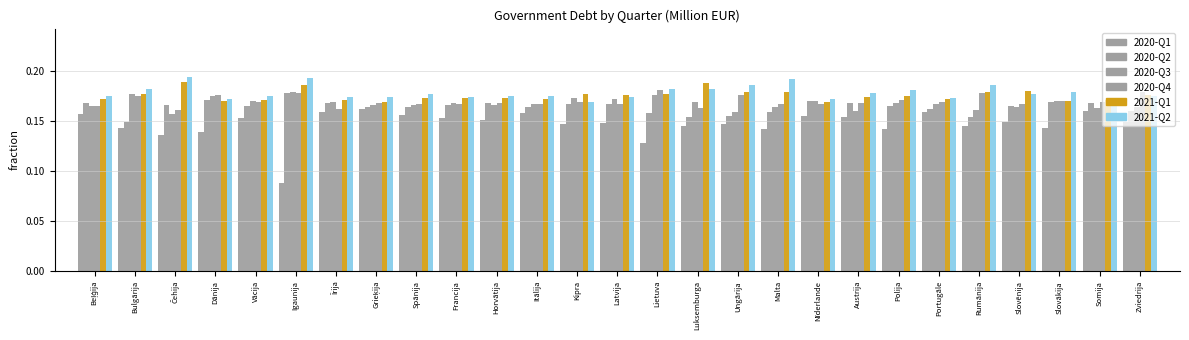

Are the bars grouped side by side (vs. stacked)?

Yes